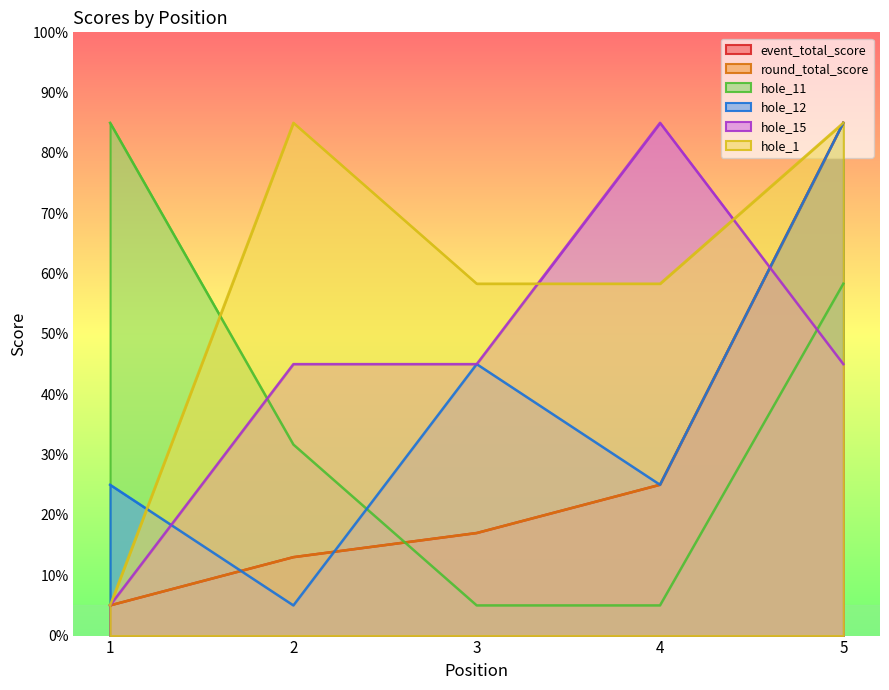

Which series has the largest total across all categories?

hole_1